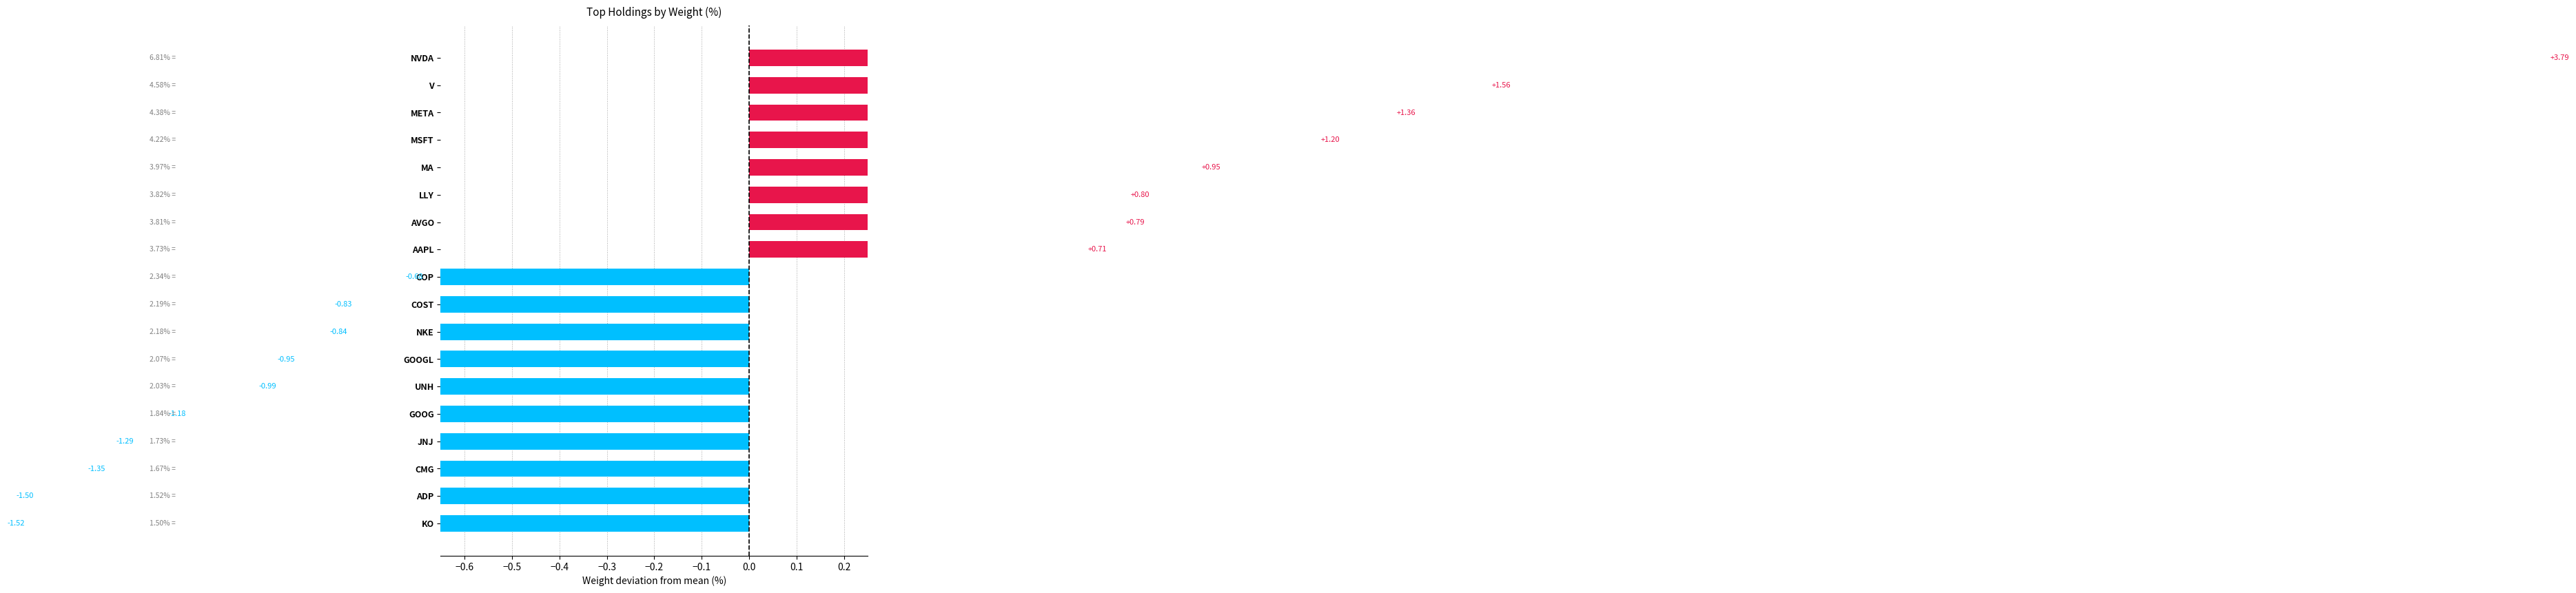

The value at MSFT is 1.6. True or false?

False